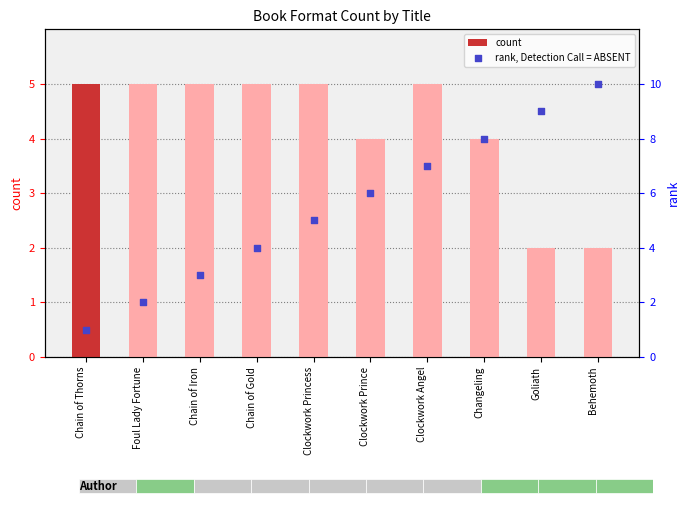

Which series has the largest total across all categories?

rank, Detection Call = ABSENT